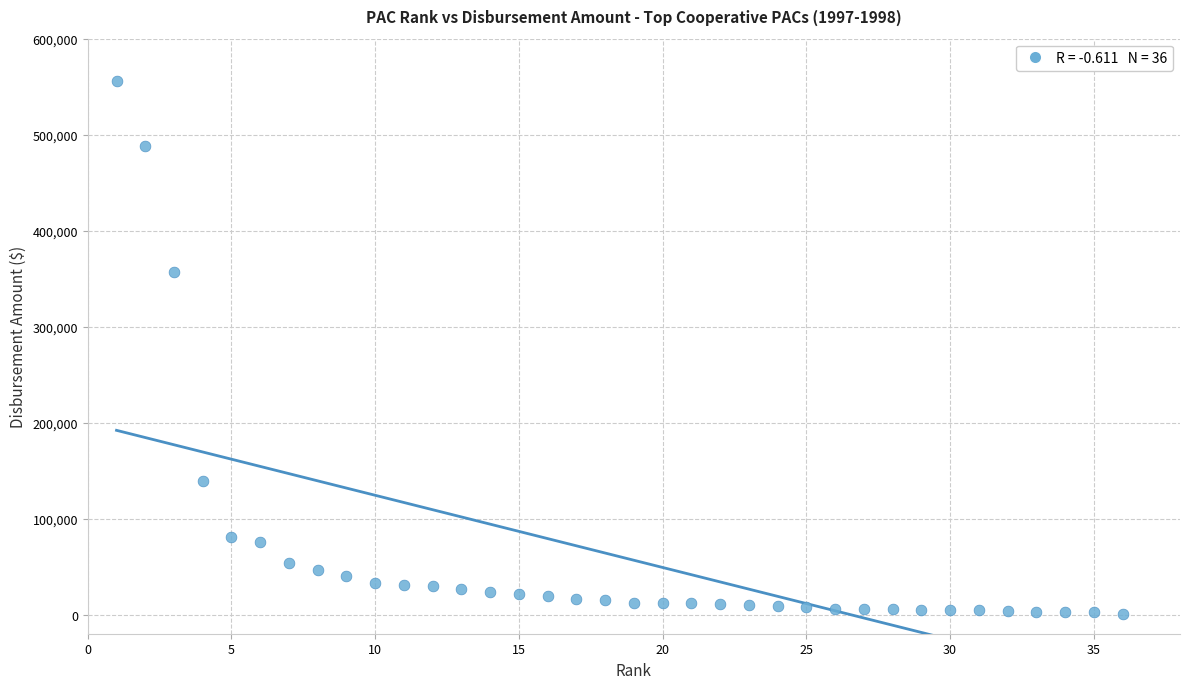

What Y value in the scatter plot is closest to 278526?

356777